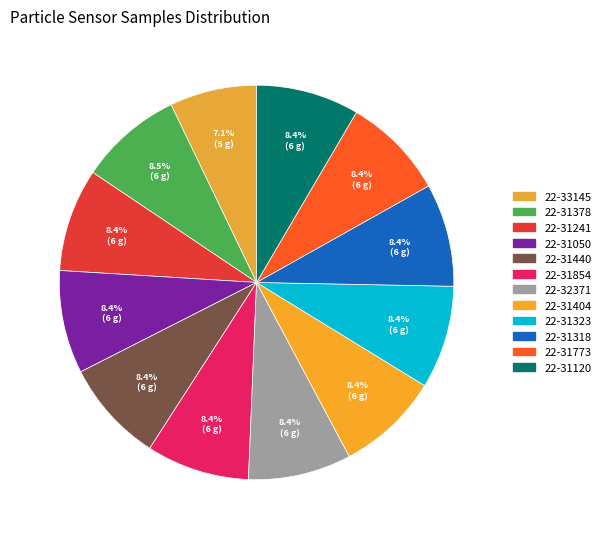

Count the number of slices in the pie.

12